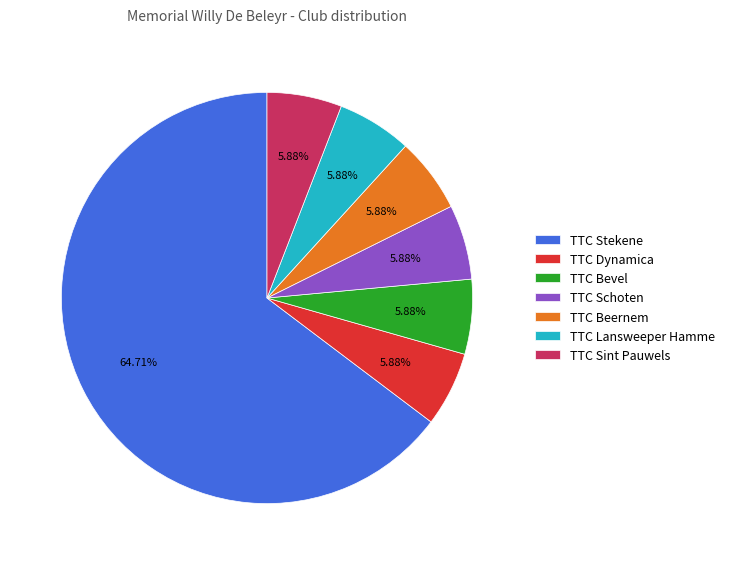

To the nearest percent, what is the difference between the largest and smallest slice percentages?

59%